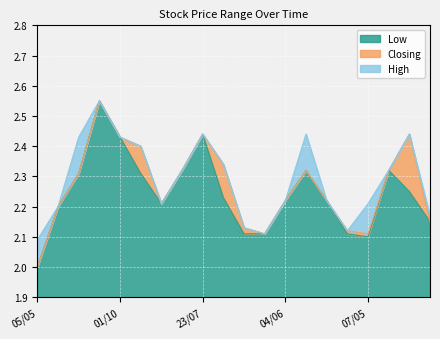

Which series has the largest range (max minus min)?

Closing